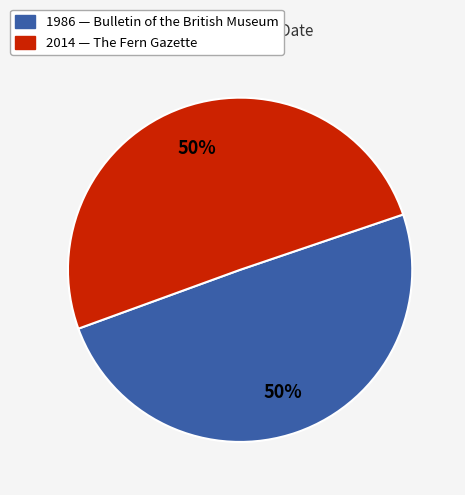

To the nearest percent, what percentage of the pie is 2014?

50%